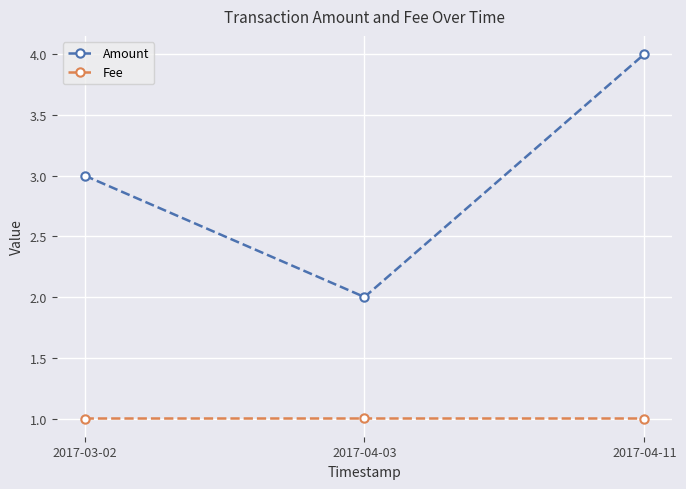

Rank the series by their average value, from highest to lowest.

Amount, Fee